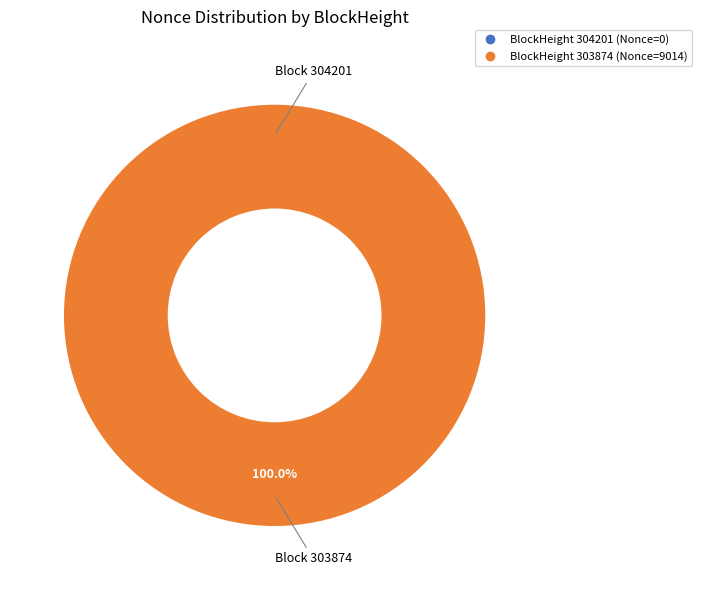

Between 304201 and 303874, which is larger?

303874